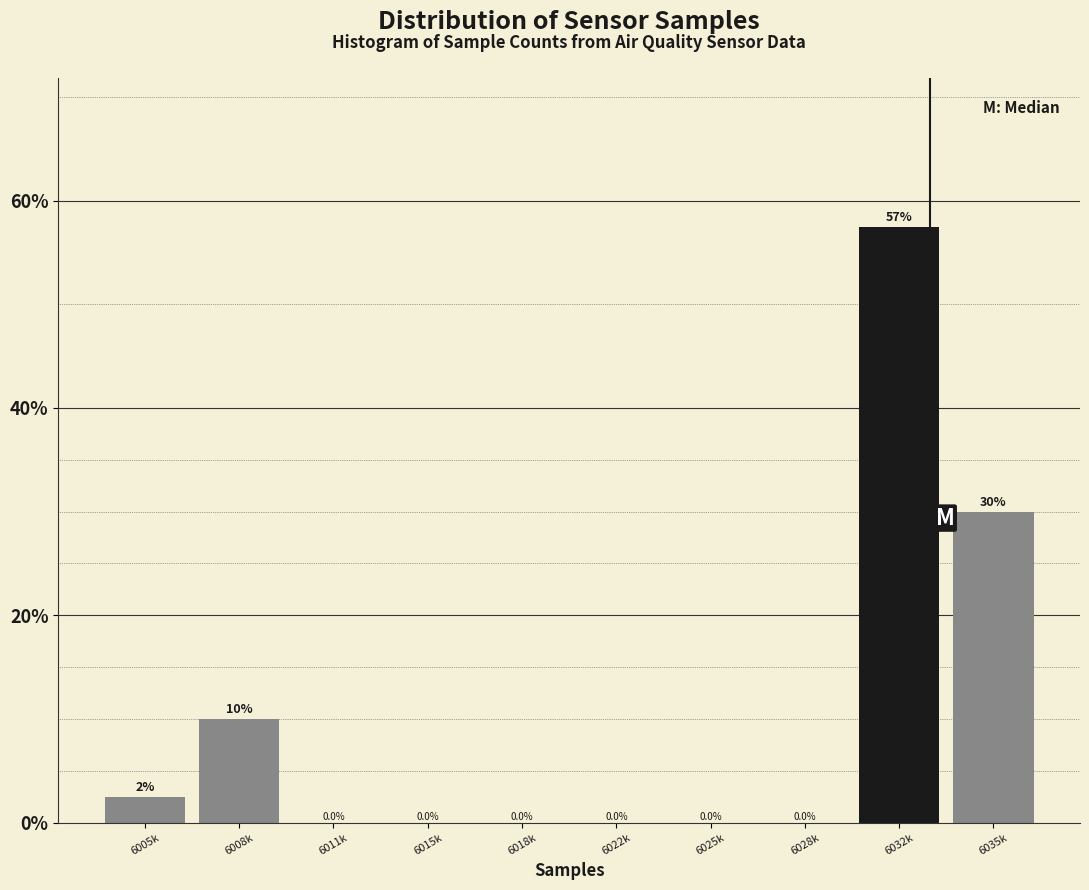

Reading left to right, extract all data points from this chart.

6005k=2.5	6008k=10.0	6011k=0.0	6015k=0.0	6018k=0.0	6022k=0.0	6025k=0.0	6028k=0.0	6032k=57.5	6035k=30.0